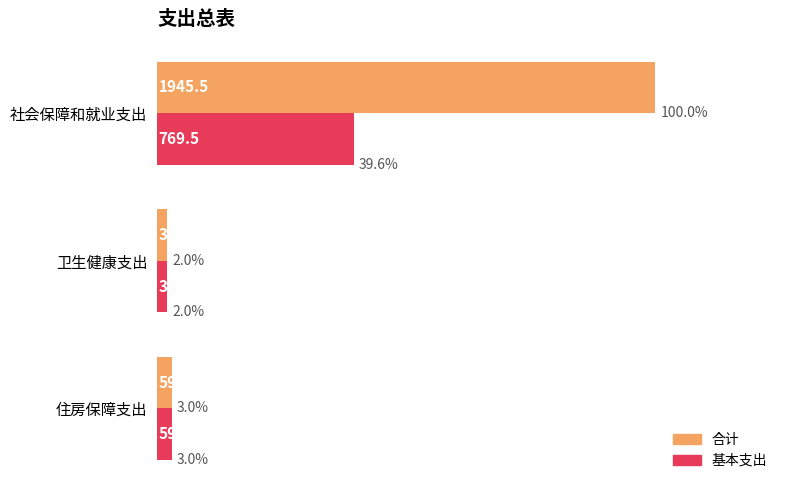

List the series in order of their peak value, lowest first.

基本支出, 合计